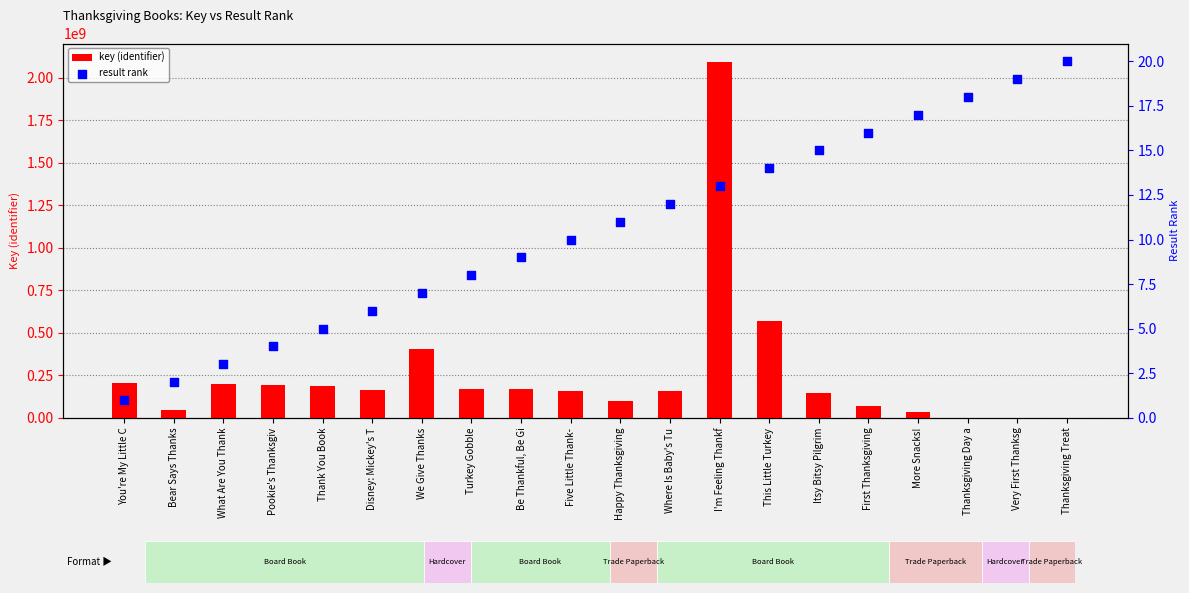

Which series has the largest total across all categories?

key (identifier)